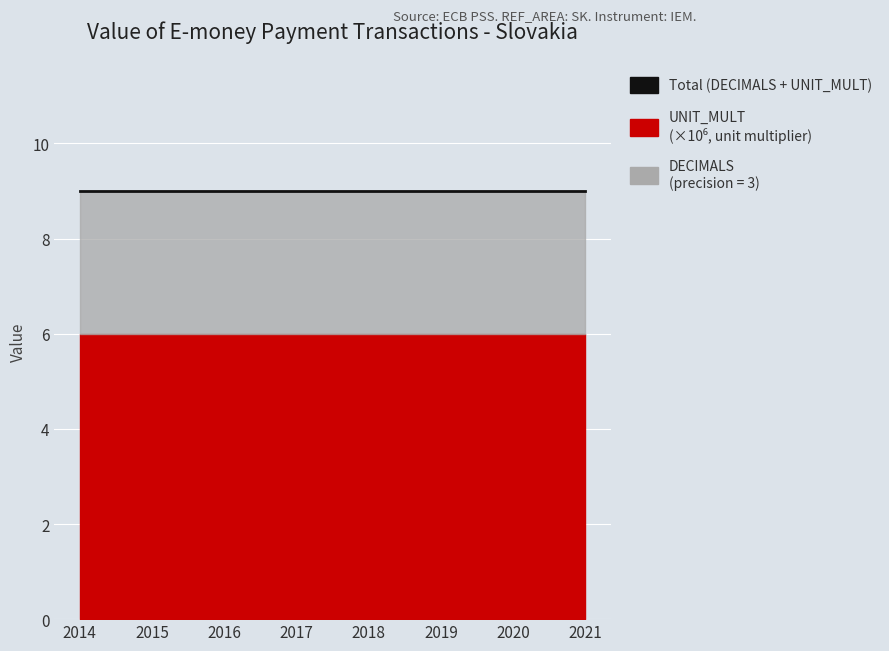

True or false: DECIMALS has a value of 3 at 2018.

True